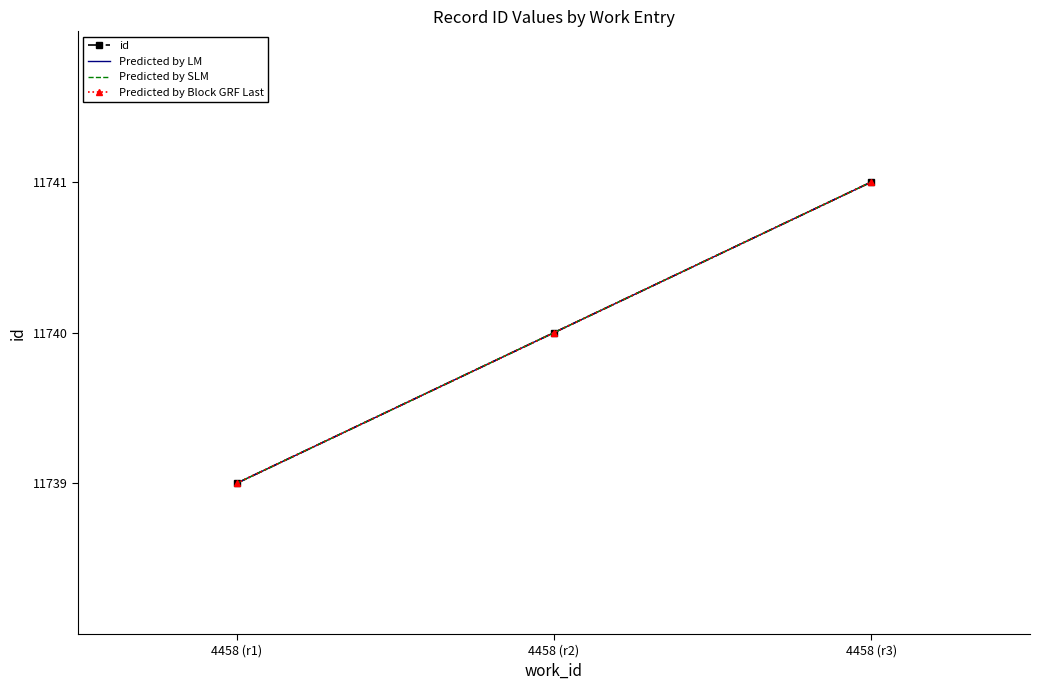

Which label corresponds to the smallest value in the chart?

4458 (r1)